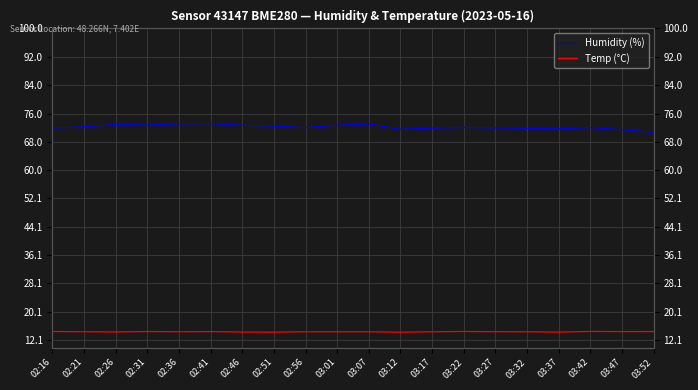

What is the label of the 13th point from the right?

02:51